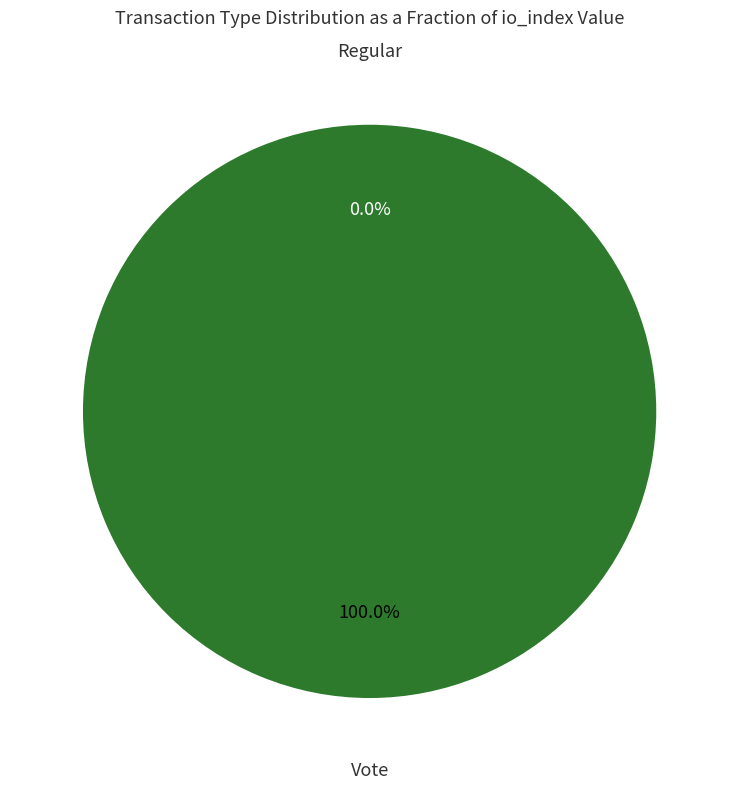

How many segments does this pie chart have?

2